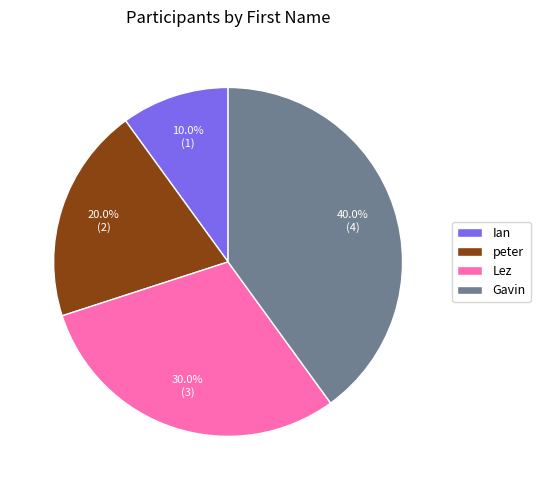

What is the total percentage of Lez and peter?

50.0%